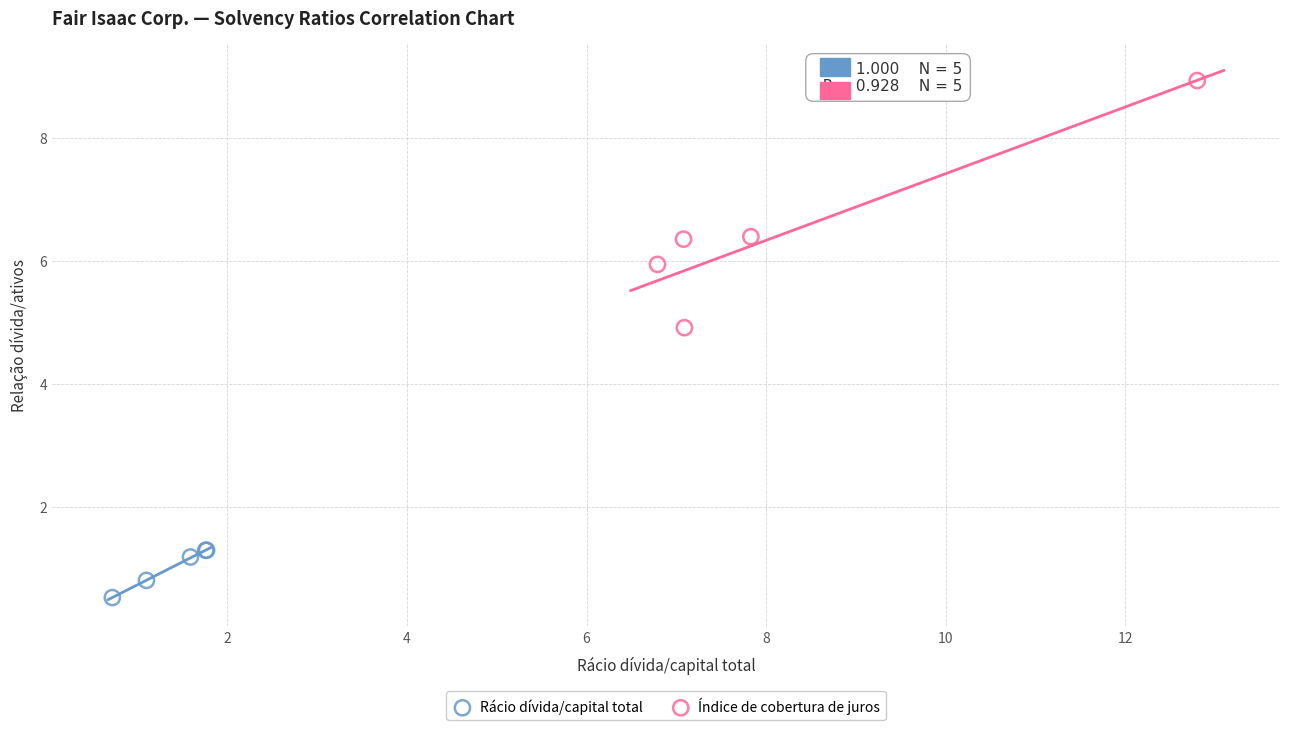

Which series reaches the maximum Y coordinate?

Índice de cobertura de juros